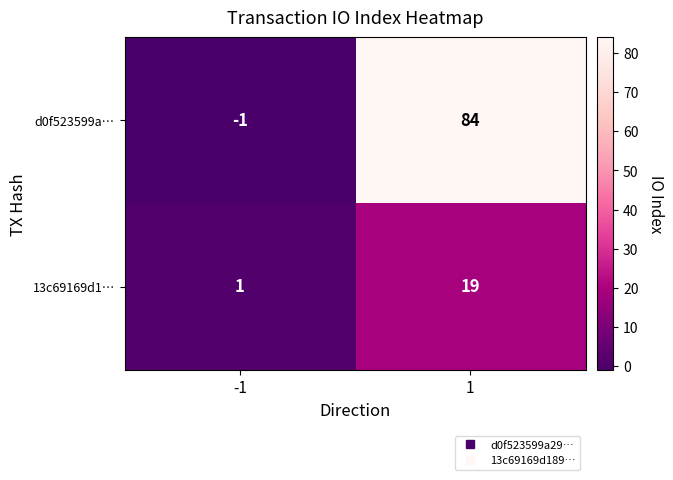

Which series has the largest total across all categories?

d0f523599a…